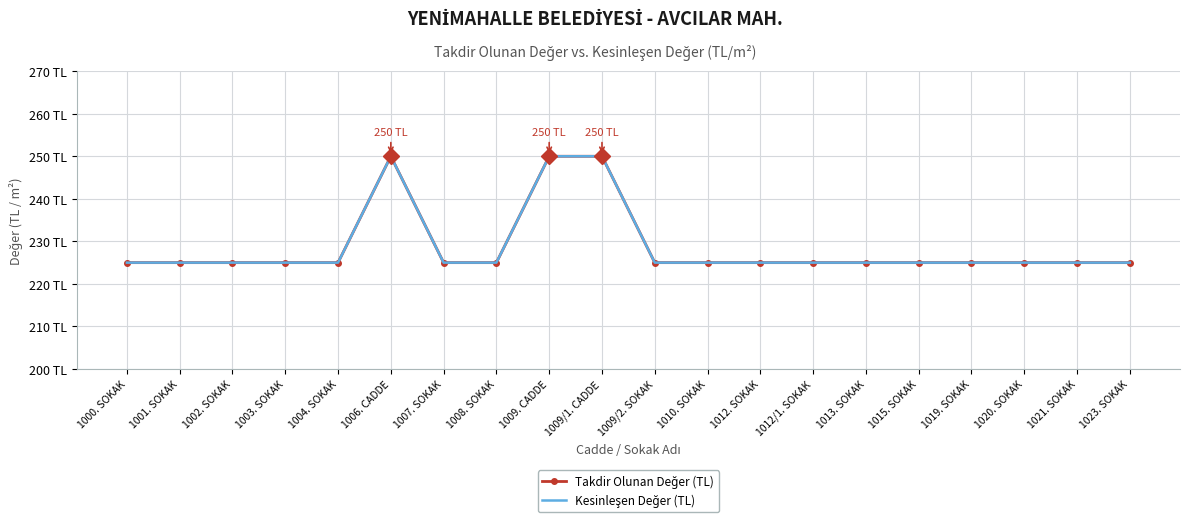

Is it true that Takdir Olunan Değer (TL) equals 346 at 1008. SOKAK?

False